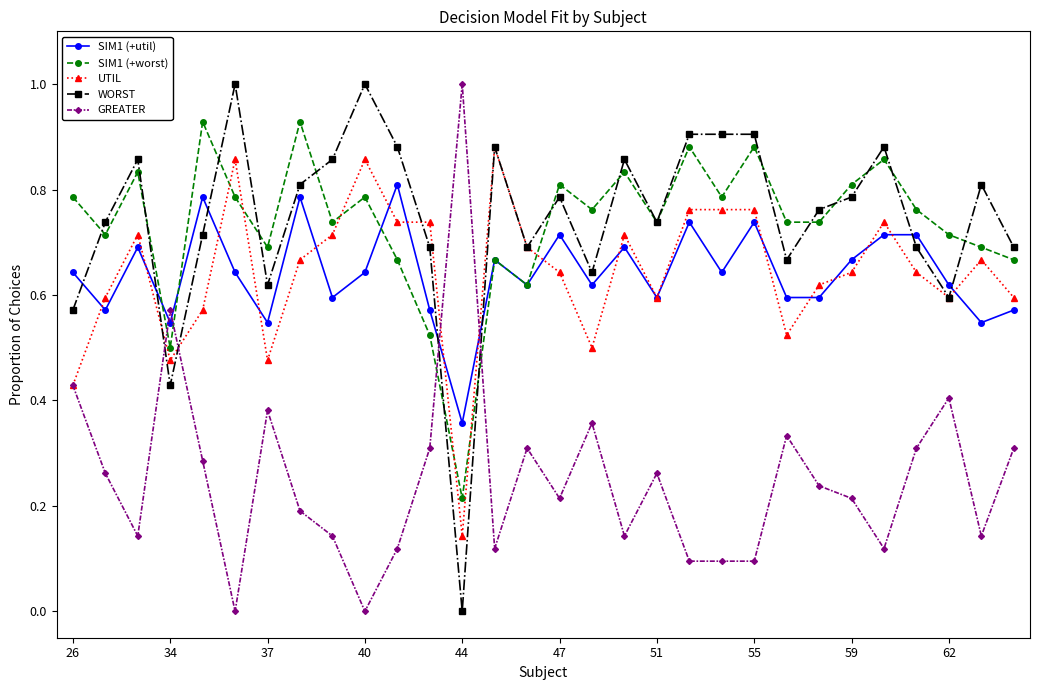

Which series ends up on top after the final intersection of GREATER and SIM1 (+util)?

SIM1 (+util)